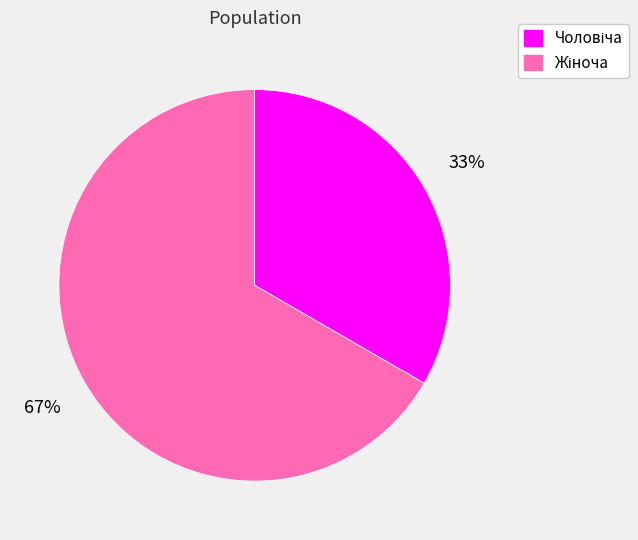

Is there any slice that represents more than half of the pie?

Yes